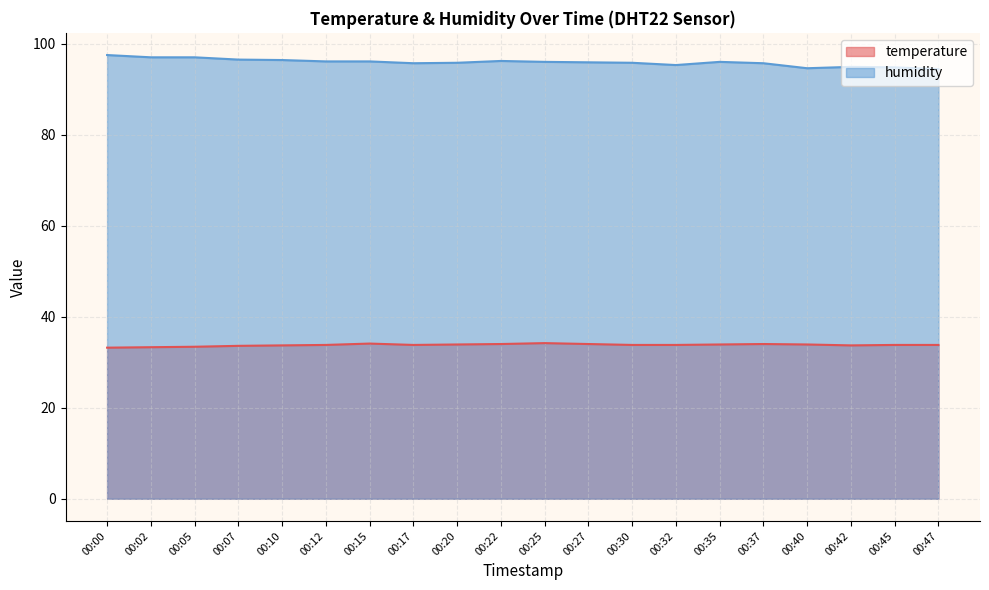

Which series changed the most between 00:20 and 00:30?

temperature